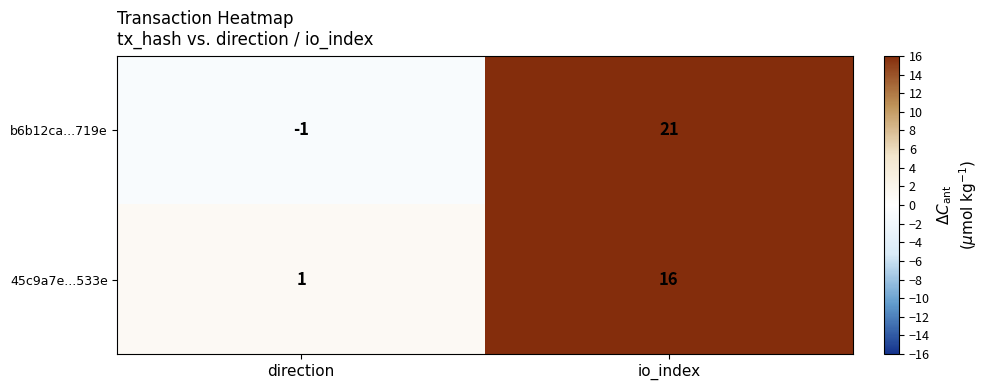

What is the approximate value of b6b12ca...719e at io_index, to the nearest 10?

20